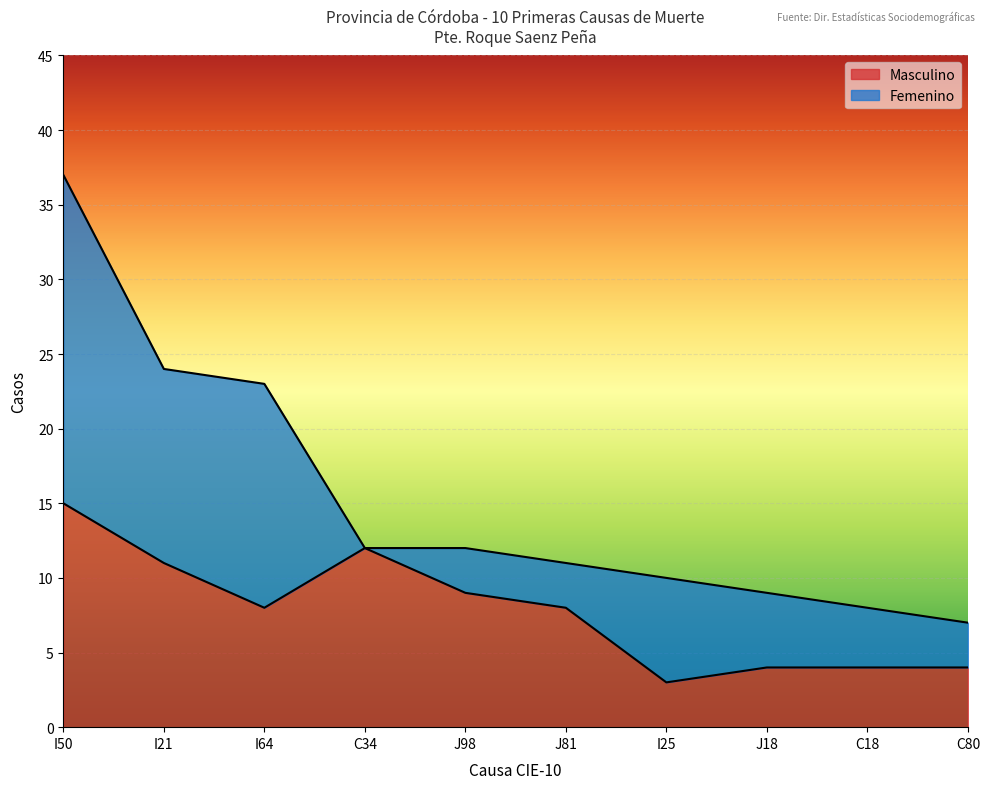

The value at C80 is 4. True or false?

True